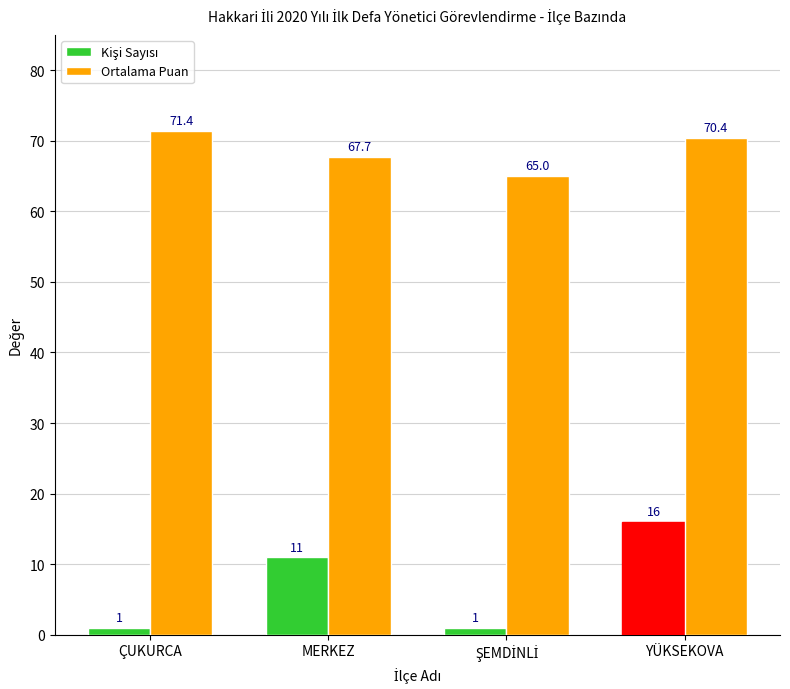

What is the total value across all series at YÜKSEKOVA?

86.4